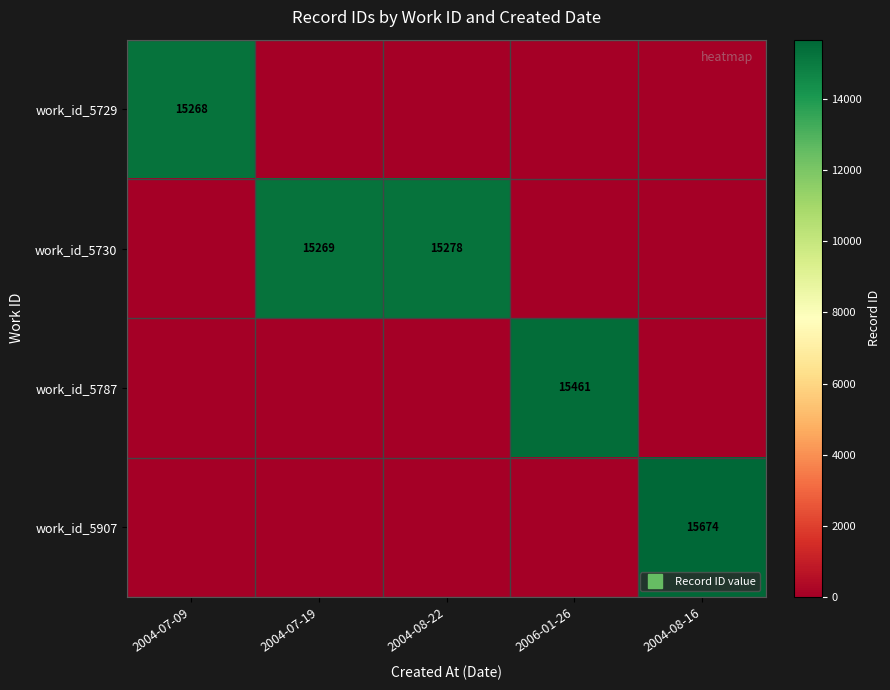

Which series changed the most between 2004-08-22 and 2004-08-16?

work_id_5907